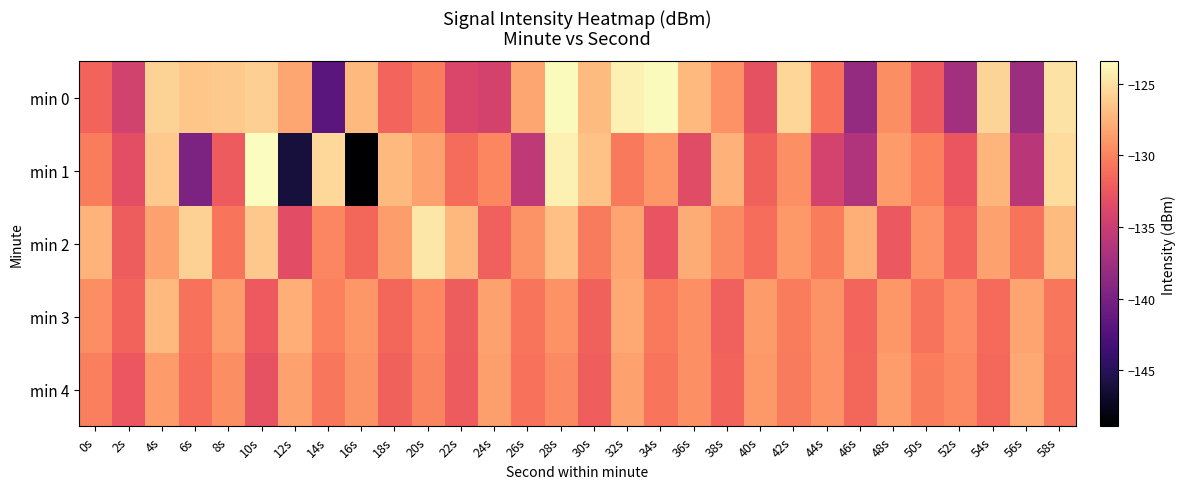

Reading right to left, what are all the values shown in this chart?

min 0: 58s=-124.9	56s=-137.7	54s=-125.7	52s=-137.3	50s=-132.3	48s=-129.5	46s=-138.2	44s=-131.0	42s=-125.6	40s=-132.9	38s=-129.2	36s=-127.1	34s=-123.5	32s=-124.0	30s=-127.1	28s=-123.5	26s=-128.2	24s=-134.3	22s=-133.9	20s=-130.3	18s=-131.7	16s=-127.1	14s=-141.8	12s=-128.1	10s=-126.0	8s=-126.3	6s=-126.4	4s=-125.8	2s=-134.4	0s=-131.7
min 1: 58s=-125.3	56s=-135.9	54s=-127.4	52s=-132.6	50s=-130.1	48s=-128.7	46s=-136.5	44s=-134.2	42s=-129.3	40s=-131.8	38s=-127.6	36s=-133.4	34s=-128.9	32s=-130.5	30s=-126.7	28s=-124.1	26s=-135.6	24s=-129.8	22s=-131.2	20s=-128.4	18s=-127.2	16s=-148.9	14s=-125.4	12s=-146.1	10s=-123.4	8s=-132.2	6s=-139.7	4s=-126.2	2s=-133.1	0s=-130.3
min 2: 58s=-127.1	56s=-130.8	54s=-128.4	52s=-131.6	50s=-129.2	48s=-132.4	46s=-127.7	44s=-130.3	42s=-128.8	40s=-131.1	38s=-129.6	36s=-127.9	34s=-132.7	32s=-128.2	30s=-130.4	28s=-126.8	26s=-129.1	24s=-131.9	22s=-127.3	20s=-124.7	18s=-128.6	16s=-131.5	14s=-129.8	12s=-133.2	10s=-126.4	8s=-130.7	6s=-125.9	4s=-128.3	2s=-132.1	0s=-127.5
min 3: 58s=-130.6	56s=-128.2	54s=-131.3	52s=-129.5	50s=-130.8	48s=-128.9	46s=-131.6	44s=-129.1	42s=-130.3	40s=-128.7	38s=-131.9	36s=-129.3	34s=-130.5	32s=-128.1	30s=-131.8	28s=-129.2	26s=-130.7	24s=-128.4	22s=-132.1	20s=-129.7	18s=-131.5	16s=-128.9	14s=-130.1	12s=-127.8	10s=-132.3	8s=-128.6	6s=-130.9	4s=-127.2	2s=-131.7	0s=-129.4
min 4: 58s=-130.8	56s=-128.1	54s=-131.4	52s=-129.7	50s=-130.3	48s=-128.6	46s=-131.5	44s=-129.2	42s=-130.4	40s=-128.8	38s=-131.7	36s=-129.3	34s=-130.7	32s=-128.4	30s=-132.0	28s=-129.6	26s=-130.9	24s=-128.5	22s=-132.2	20s=-129.9	18s=-131.8	16s=-129.1	14s=-130.6	12s=-128.3	10s=-132.8	8s=-129.4	6s=-131.1	4s=-128.7	2s=-132.5	0s=-130.2